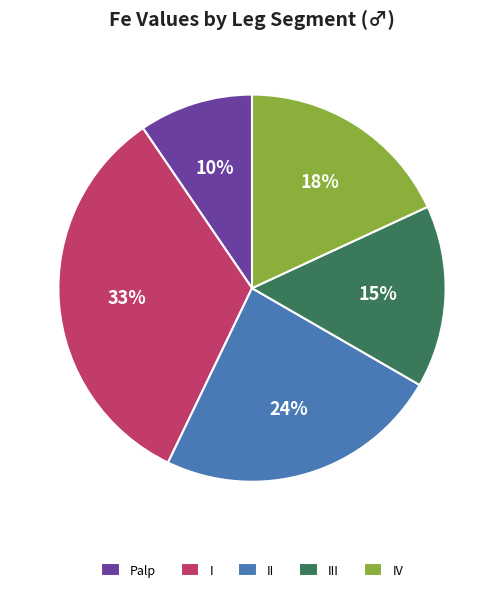

What is the smallest slice in the pie chart?

Palp